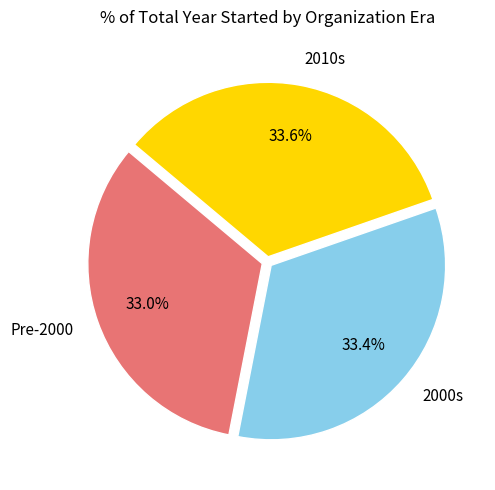

What is the ratio of the value at 2000s to the value at Pre-2000?

1.0